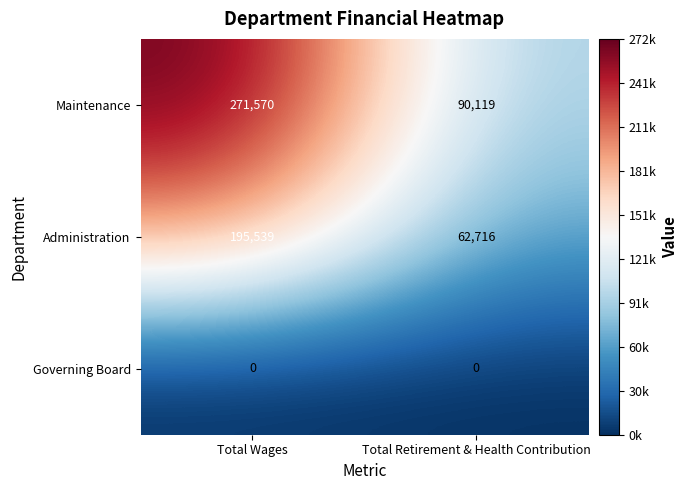

Is it true that Governing Board equals 0 at Total Retirement & Health Contribution?

True